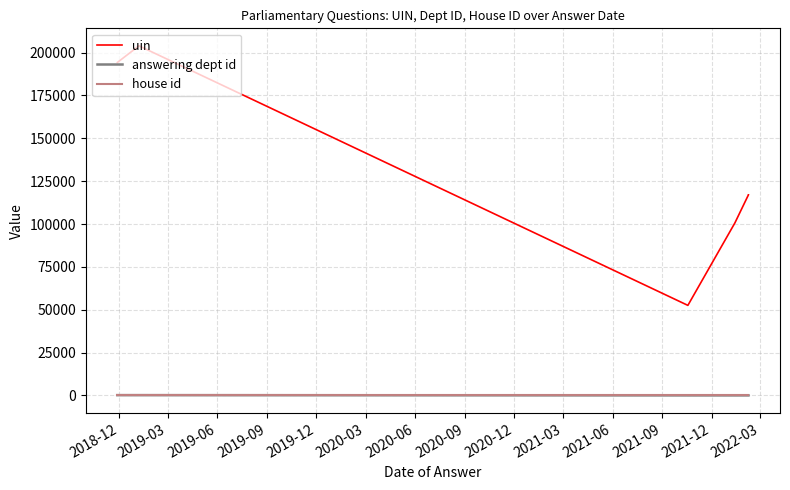

Between 2019-03 and 2019-06, which series saw the biggest shift?

uin